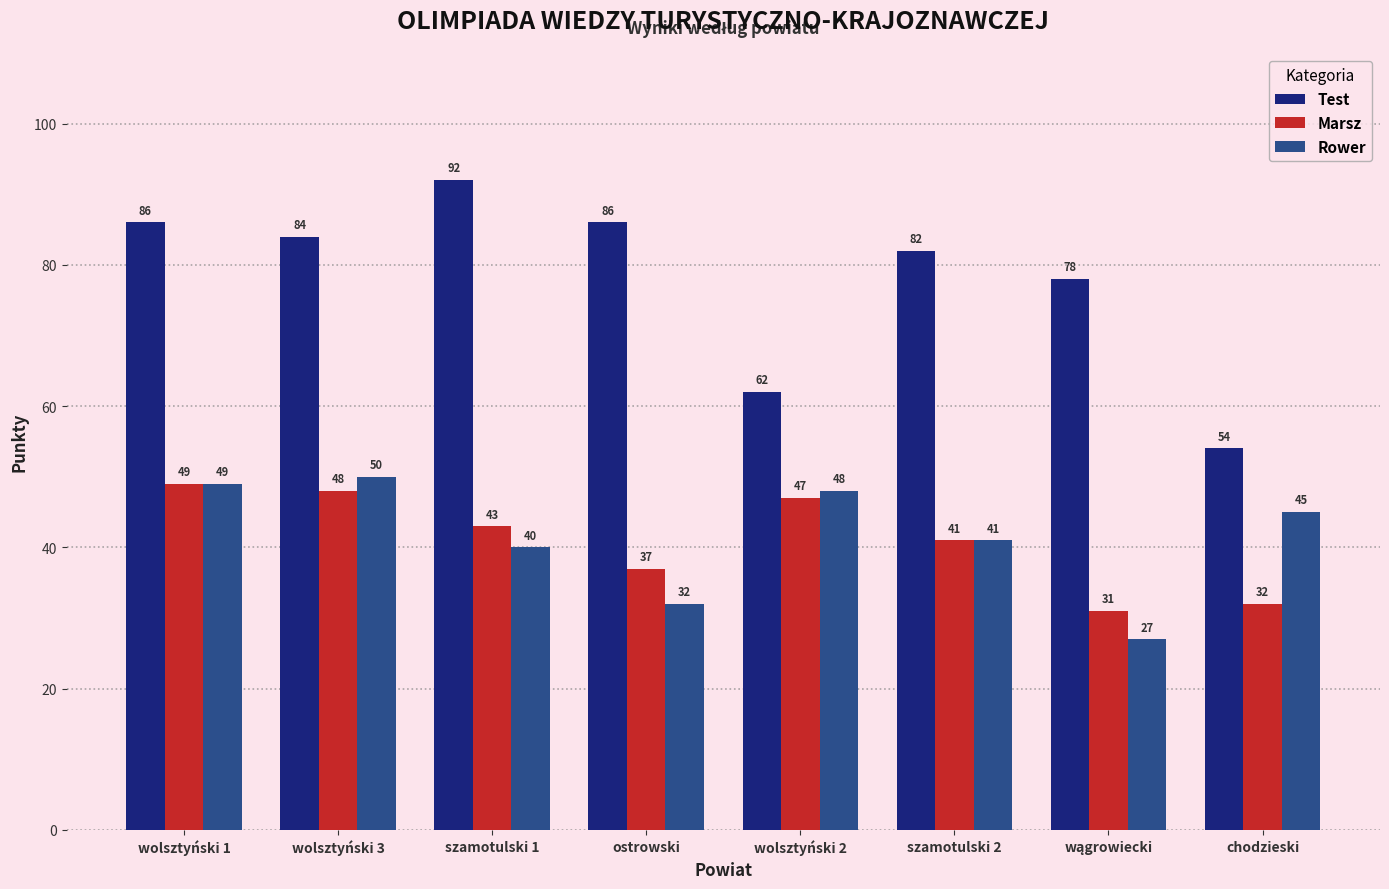

Reading left to right, list all the values displayed in this chart.

Test: 86	84	92	86	62	82	78	54
Marsz: 49	48	43	37	47	41	31	32
Rower: 49	50	40	32	48	41	27	45